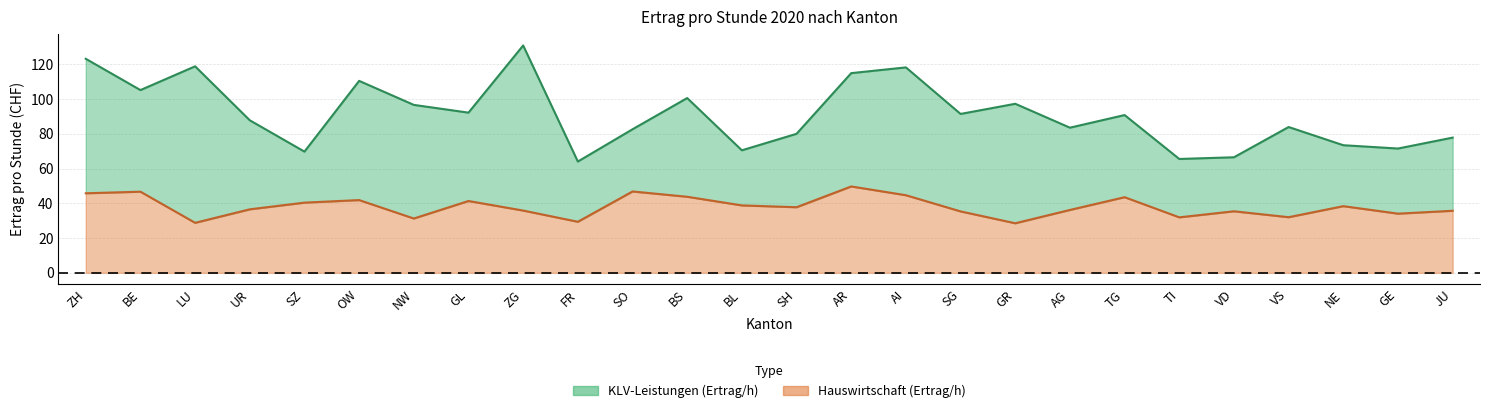

At which category is the sum across all series the highest?

ZH